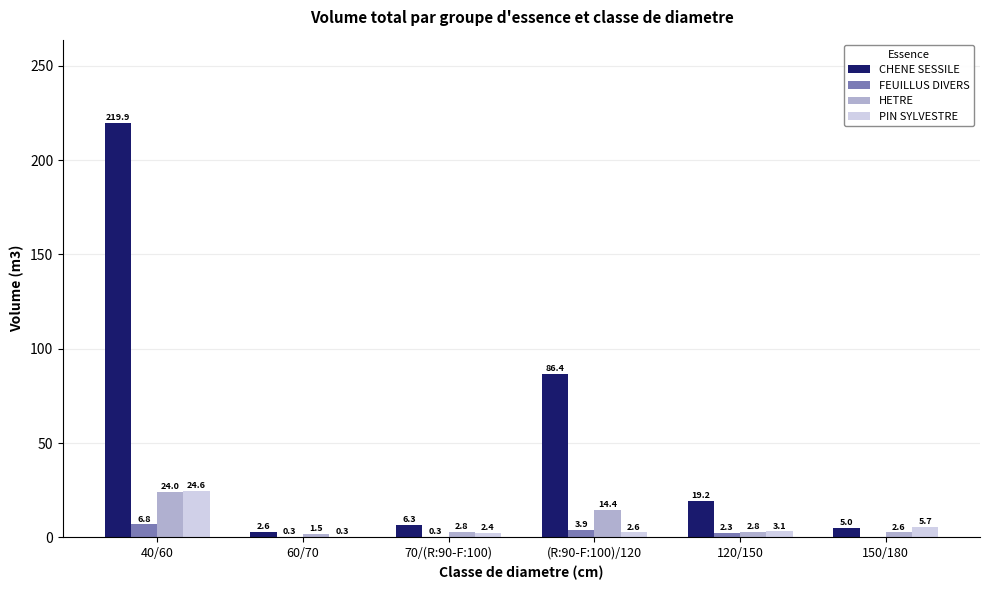

What is the approximate value of PIN SYLVESTRE at 40/60?

24.6